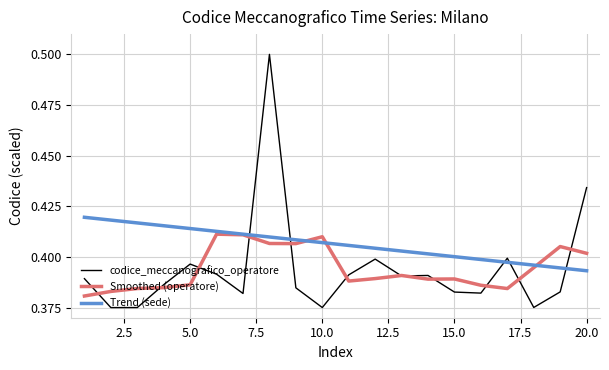

Which series has the largest range (max minus min)?

codice_meccanografico_operatore